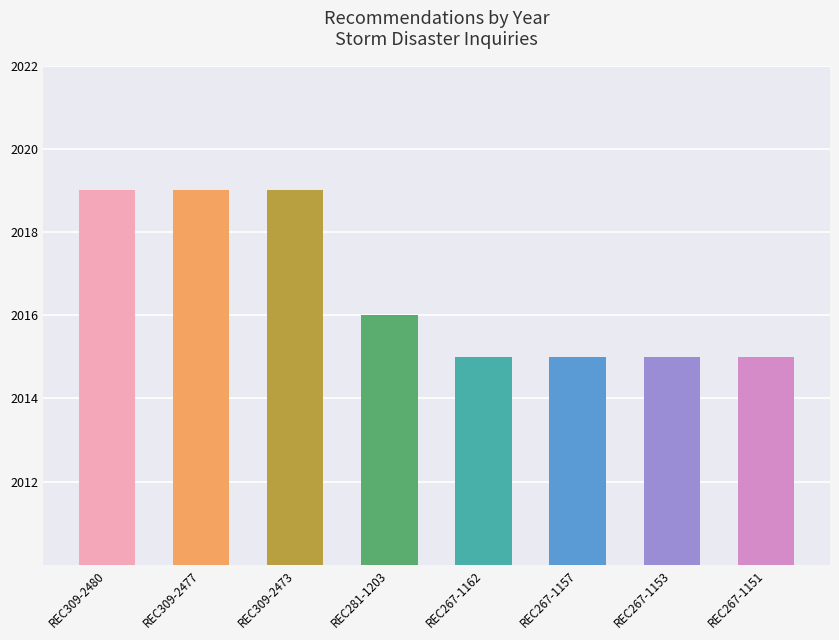

True or false: the data shows 2015 at REC267-1157.

True